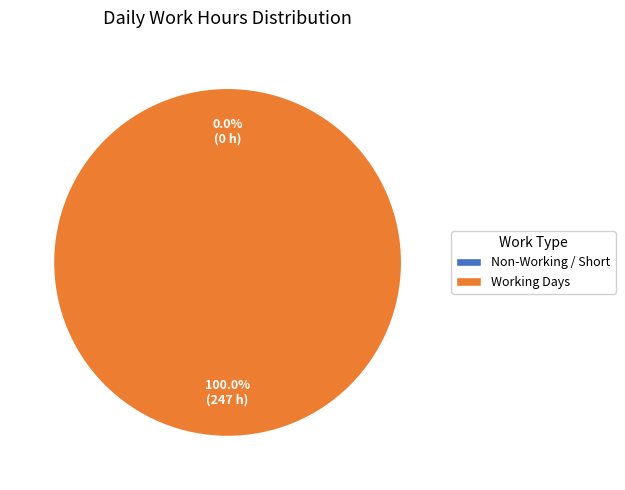

How much of the chart is everything except 13-Thu?

95.2%